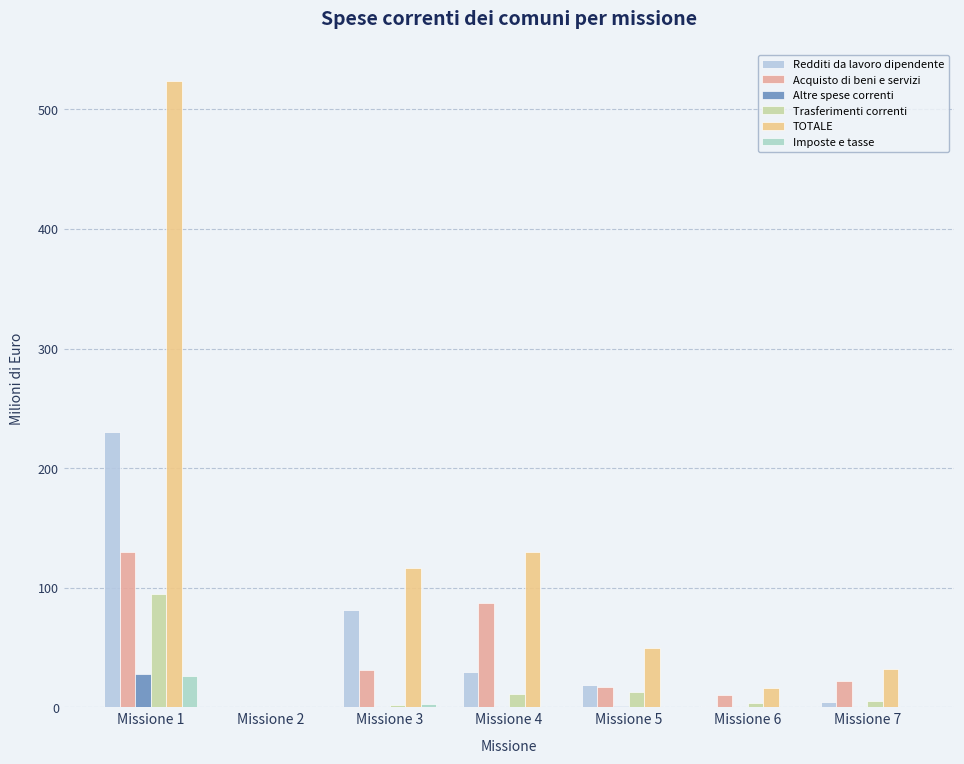

The value of Altre spese correnti at Missione 4 is 0.3. True or false?

True